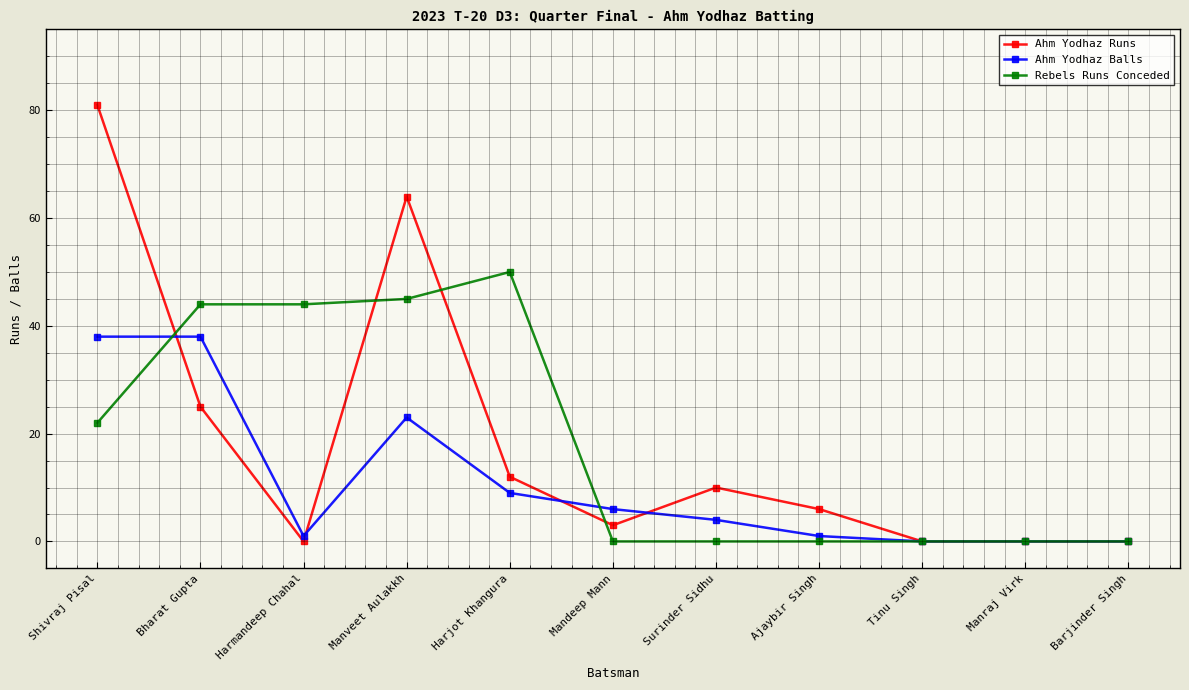

List the series in order of their peak value, highest first.

Ahm Yodhaz Runs, Rebels Runs Conceded, Ahm Yodhaz Balls